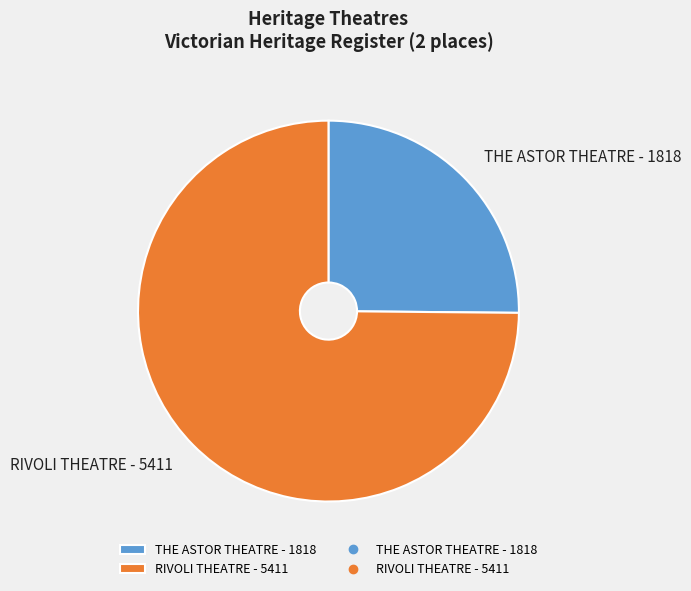

Combined, do RIVOLI THEATRE - 5411 and THE ASTOR THEATRE - 1818 account for over 50%?

Yes